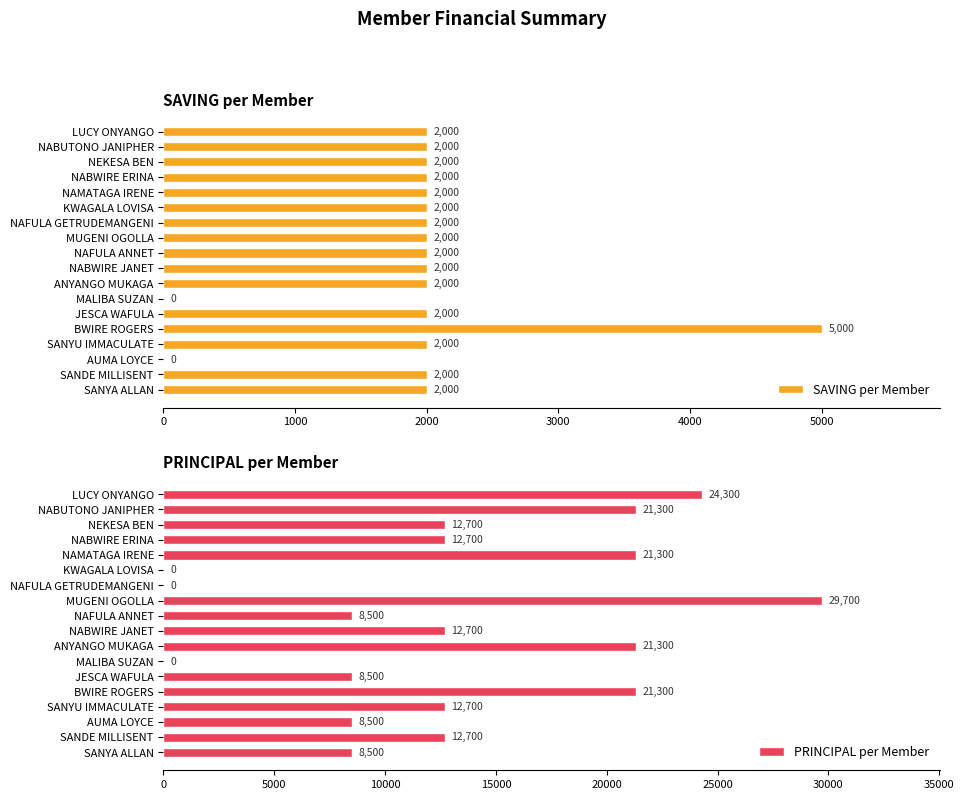

True or false: PRINCIPAL per Member has a value of 21300 at BWIRE ROGERS.

True